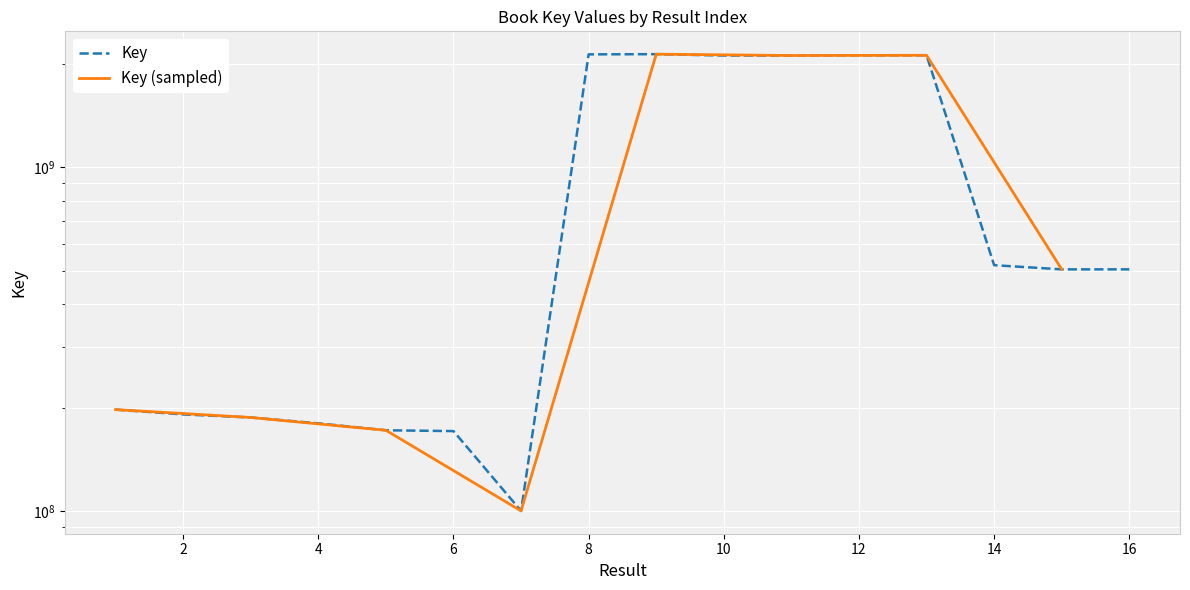

List the labels in order of value, smallest first.

7, 6, 5, 4, 3, 2, 1, 15, 16, 14, 10, 11, 12, 13, 8, 9